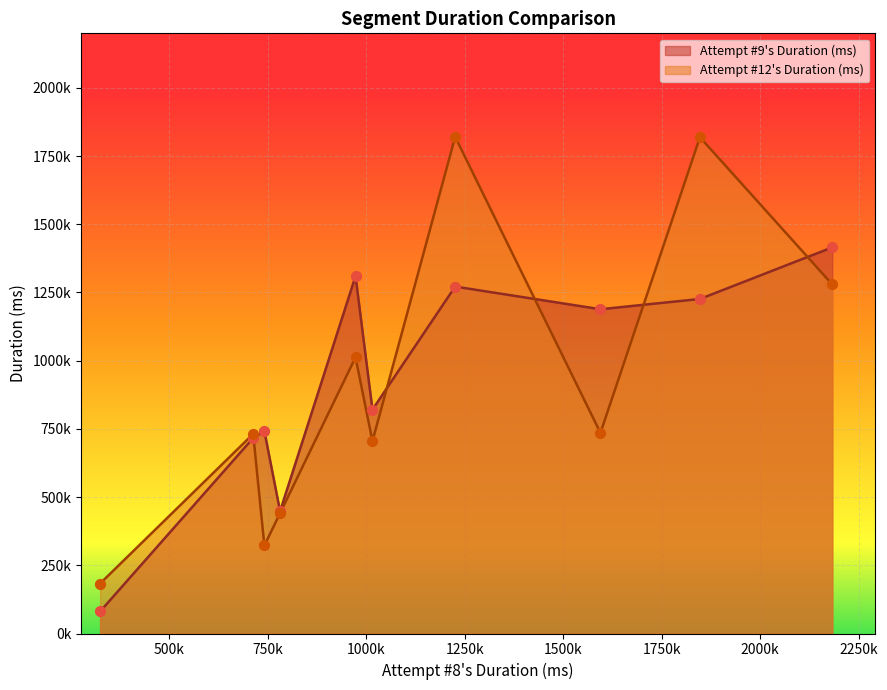

What are all the series names shown in the legend?

Attempt #9's Duration (ms), Attempt #12's Duration (ms)